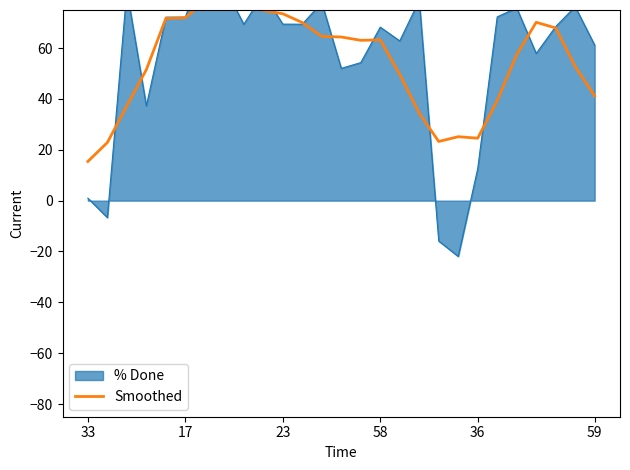

The value at 58 is 32.6. True or false?

False